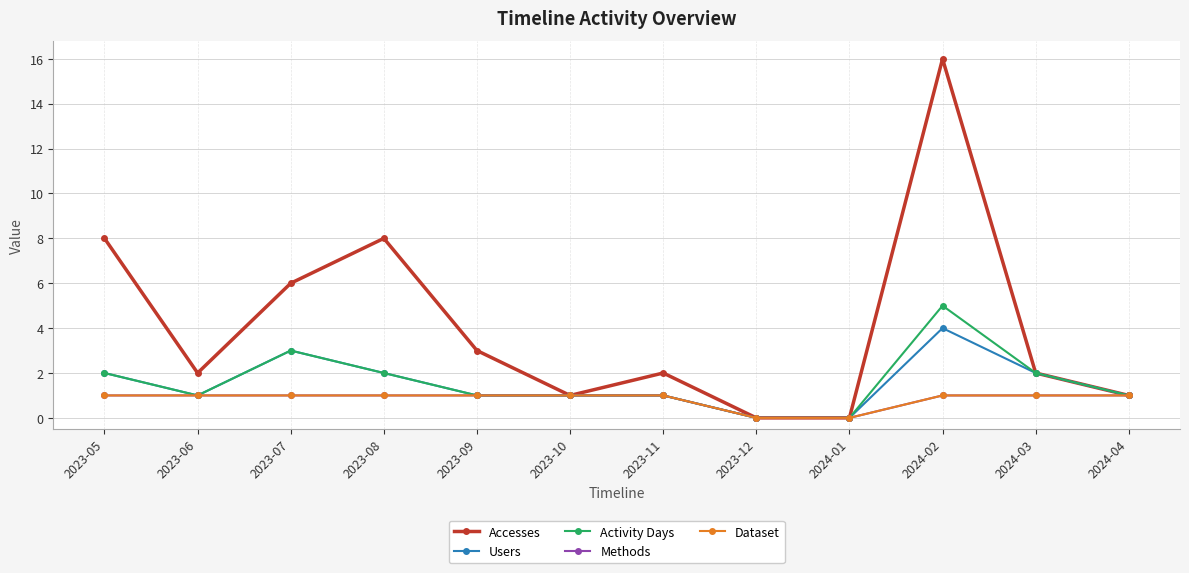

Is this an area chart (filled region under the line)?

No